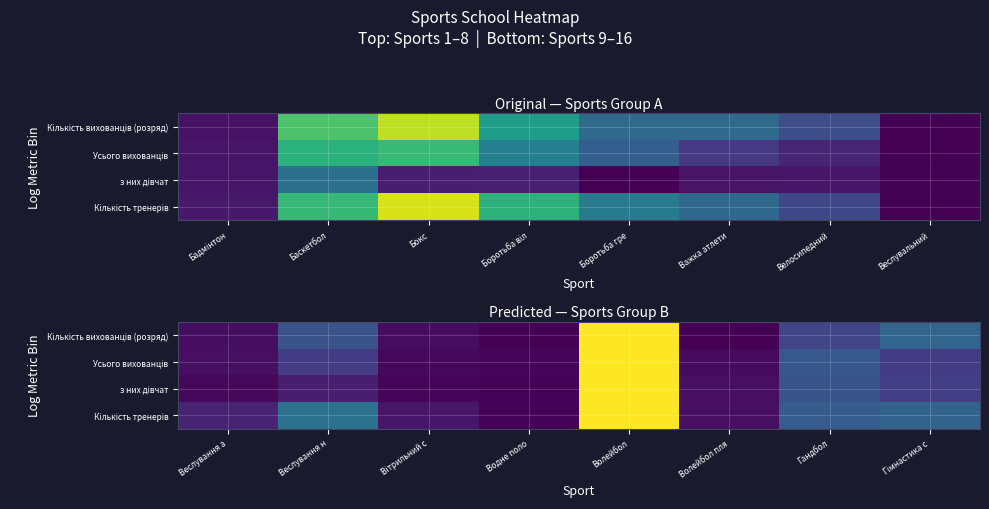

The value of Усього вихованців at Веслування а is 0.0. True or false?

False